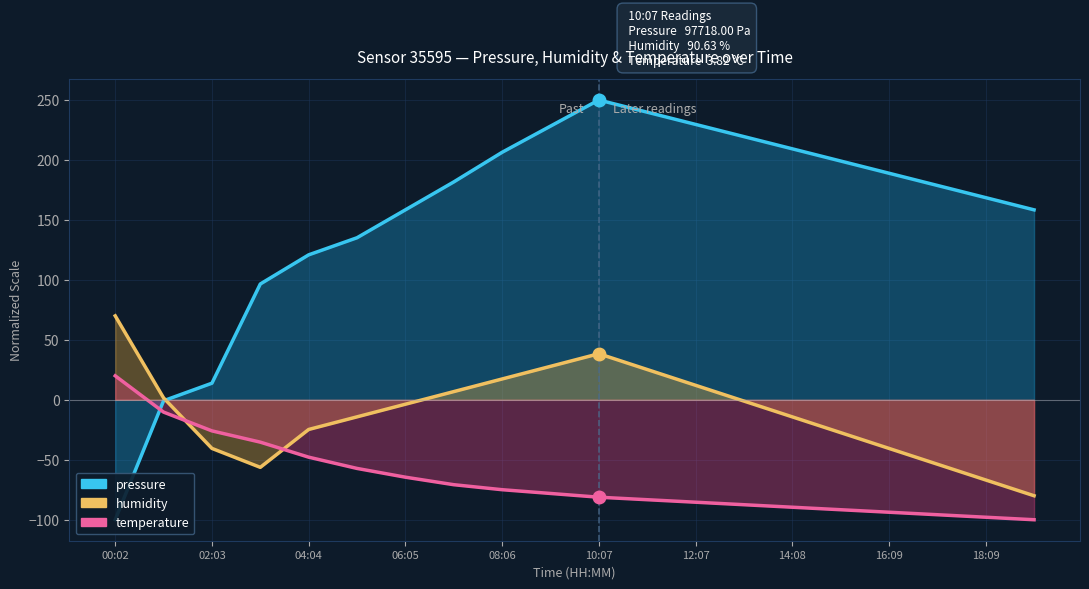

At which label is humidity closest to -5?

06:05